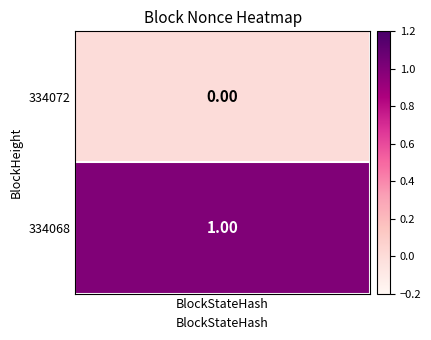

What is the difference between the 334068 values at 0 and 1?

1